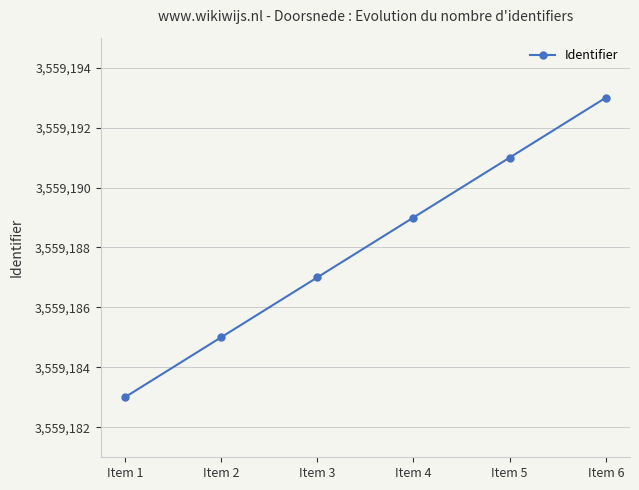

Read the value at Item 5, to the nearest 10.

3559190